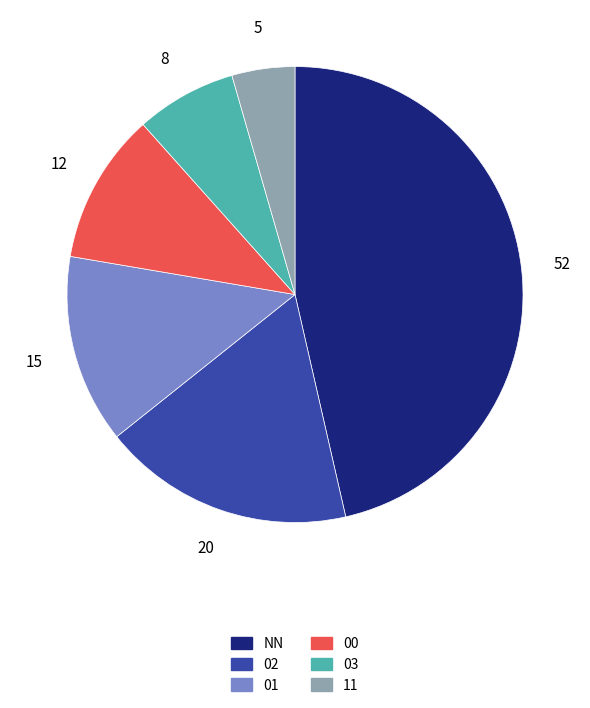

What is the smallest slice in the pie chart?

11